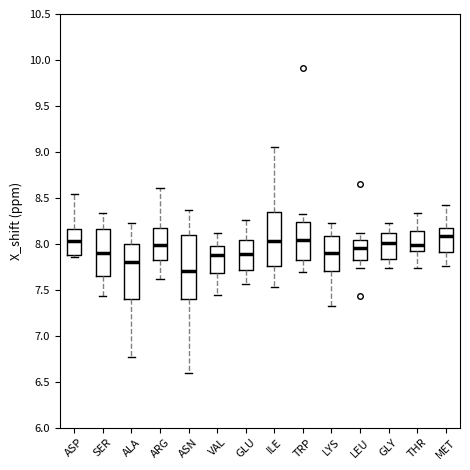

Reading left to right, transcribe this box plot: for each box, give where its median line is, the range the box spans, and where its two whiskers end, as read against the y-axis. The values are not printed on the chart, so give them approximately, as read against the axis.

ASP: median 8.05, box 7.90 to 8.15, whiskers 7.85 to 8.55
SER: median 7.90, box 7.65 to 8.15, whiskers 7.45 to 8.35
ALA: median 7.80, box 7.40 to 8.00, whiskers 6.75 to 8.25
ARG: median 8.00, box 7.80 to 8.15, whiskers 7.60 to 8.60
ASN: median 7.70, box 7.40 to 8.10, whiskers 6.60 to 8.35
VAL: median 7.90, box 7.70 to 8.00, whiskers 7.45 to 8.10
GLU: median 7.90, box 7.70 to 8.05, whiskers 7.55 to 8.25
ILE: median 8.05, box 7.75 to 8.35, whiskers 7.55 to 9.05
TRP: median 8.05, box 7.80 to 8.25, whiskers 7.70 to 8.30
LYS: median 7.90, box 7.70 to 8.10, whiskers 7.35 to 8.25
LEU: median 7.95, box 7.80 to 8.05, whiskers 7.75 to 8.10
GLY: median 8.00, box 7.85 to 8.10, whiskers 7.75 to 8.25
THR: median 8.00, box 7.90 to 8.15, whiskers 7.75 to 8.35
MET: median 8.10, box 7.90 to 8.15, whiskers 7.75 to 8.40